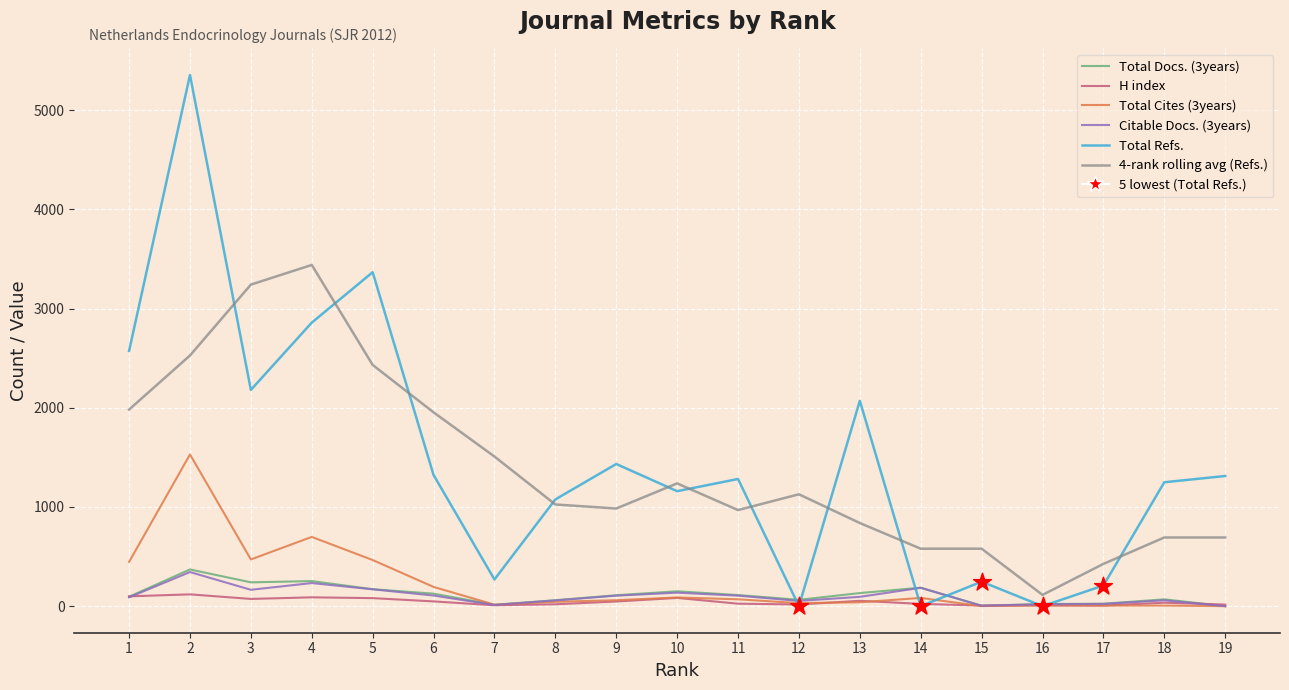

At how many categories does at least one series exceed 2969?

4